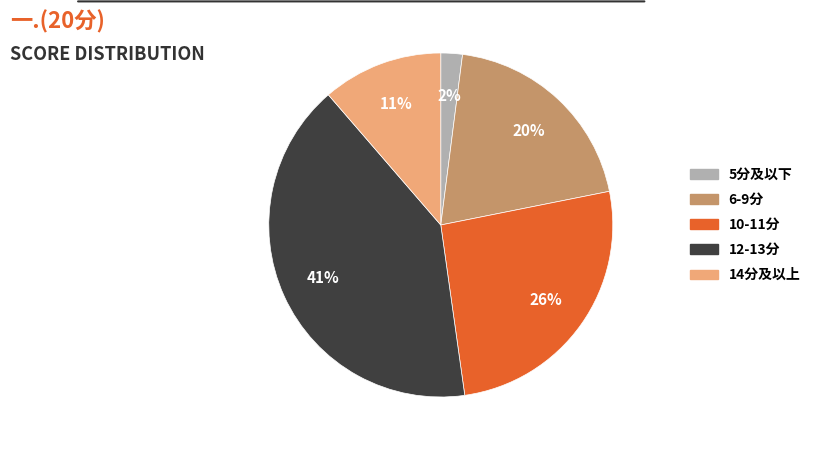

To the nearest percent, what portion does 14分及以上 represent?

11%